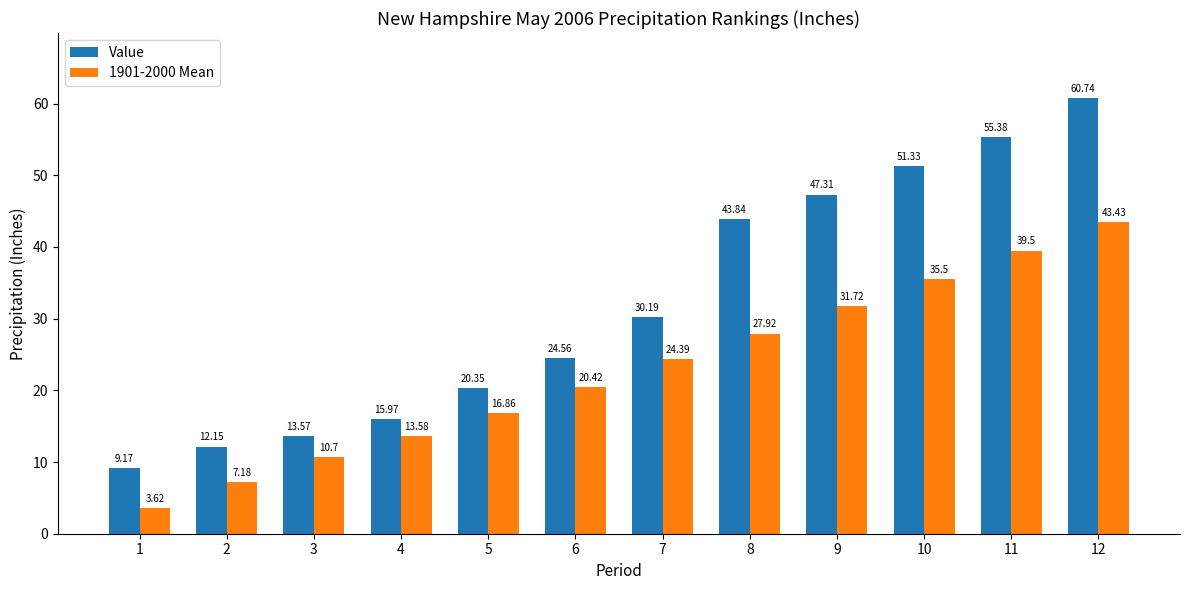

What are all the series names shown in the legend?

Value, 1901-2000 Mean